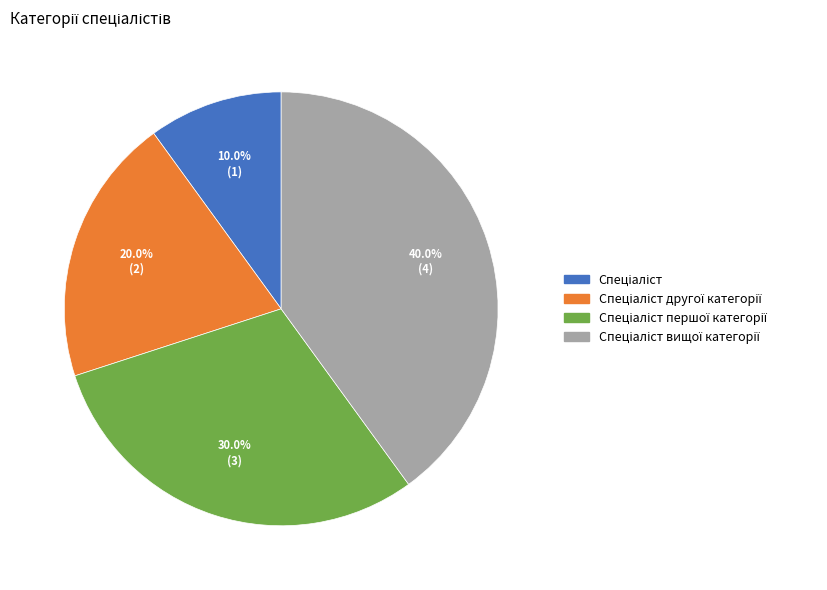

Is there a majority slice in this chart?

No